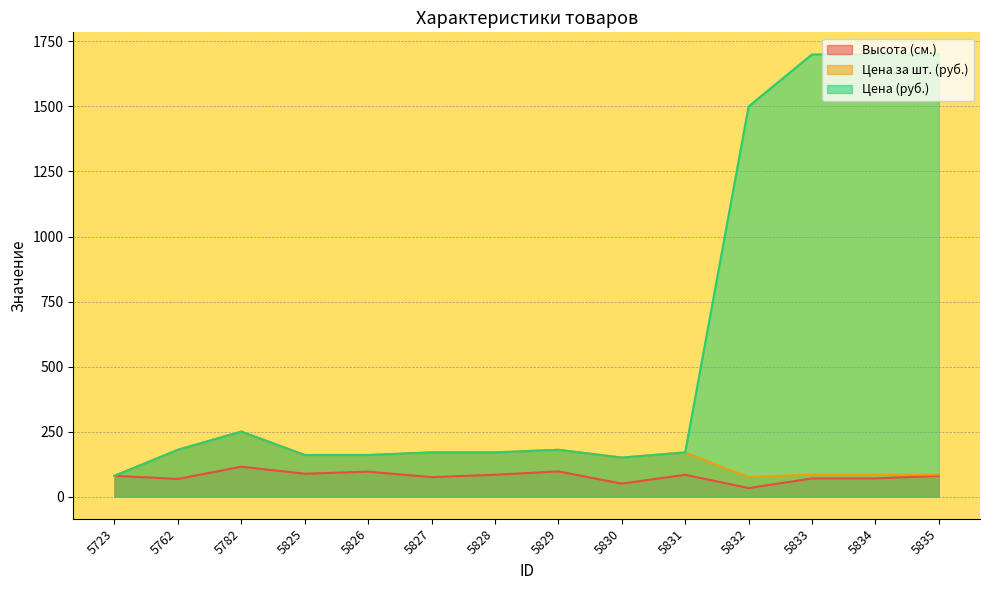

What is the value of the Цена (руб.) point at the 2nd from the left?

180